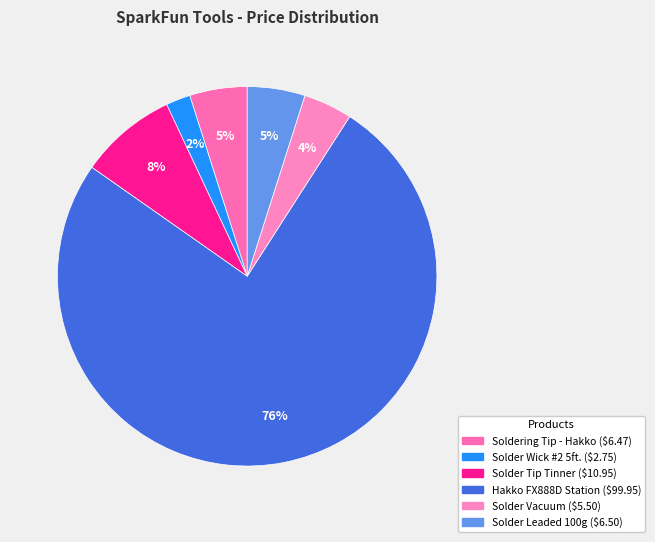

Count the number of slices in the pie.

6